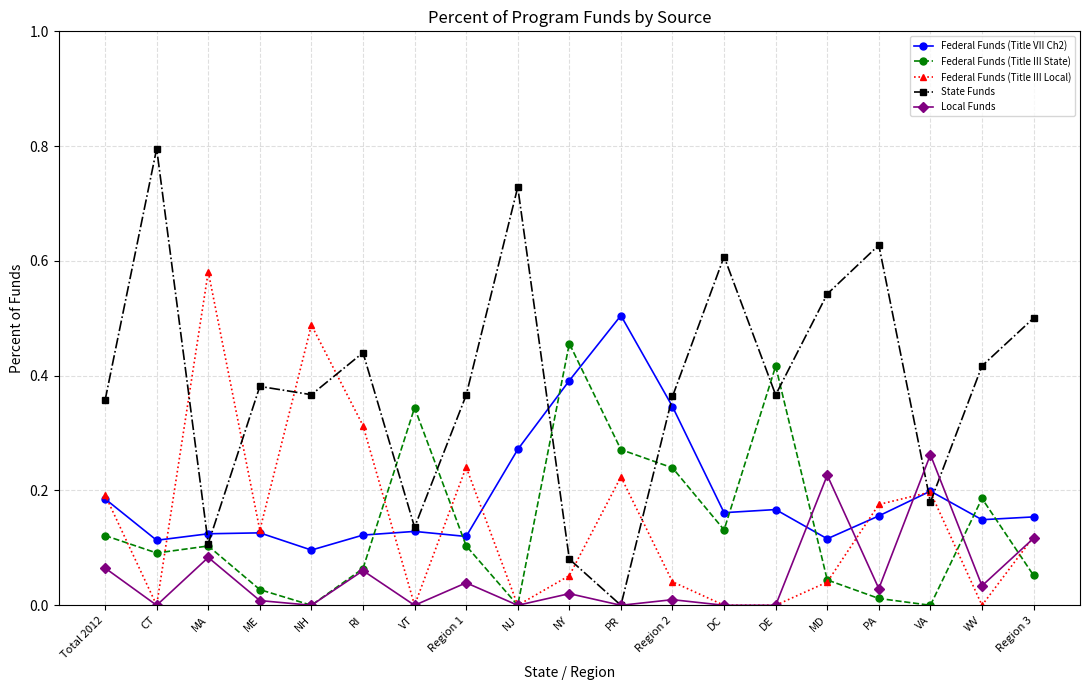

The value of Federal Funds (Title III Local) at Region 2 is 0.1. True or false?

False